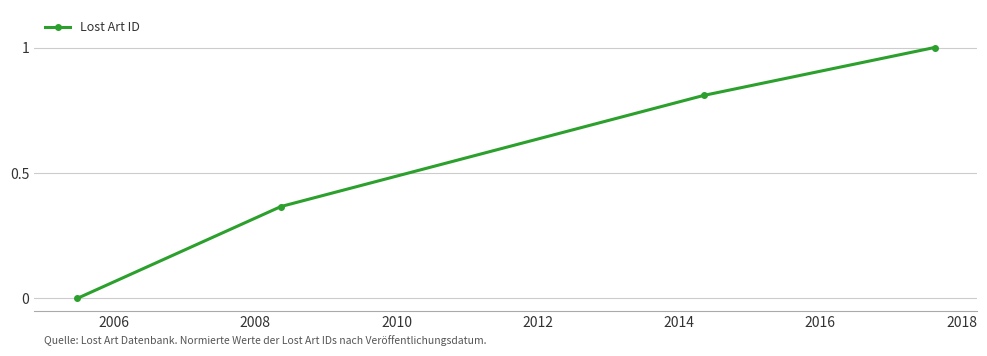

What is the greatest value displayed?

1.0